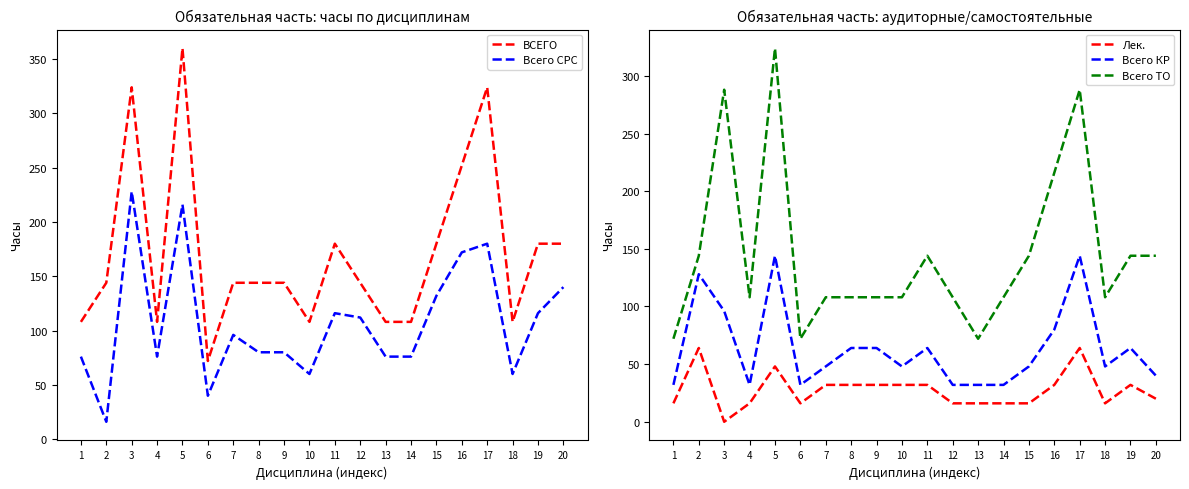

Which series has the largest total across all categories?

ВСЕГО